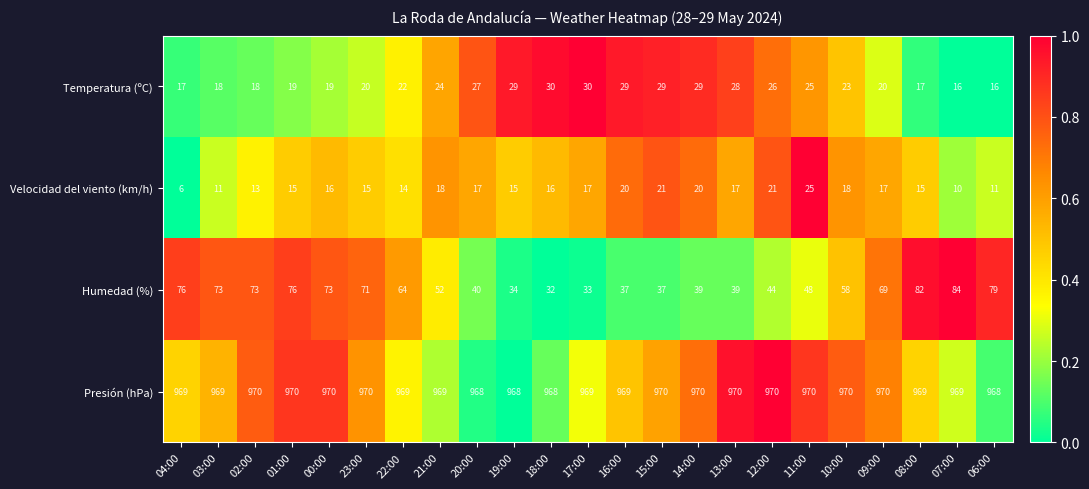

How many data points in Velocidad del viento (km/h) are less than 16?

10